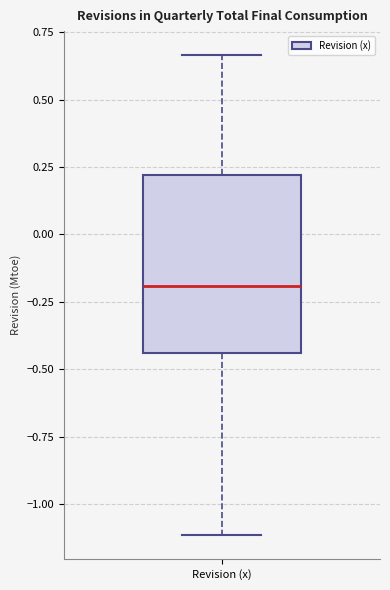

Read this box plot against the y-axis: the position of the median line, the range covered by the box, and the ends of both whiskers. The values are not printed on the chart, so give them approximately, as read against the axis.

median -0.20, box -0.45 to 0.20, whiskers -1.10 to 0.65